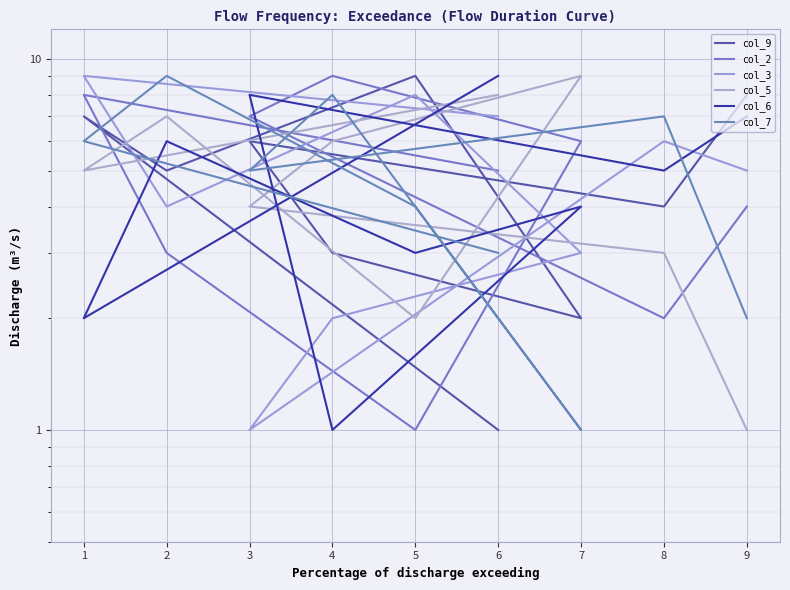

What is the difference between the maximum and minimum values in the col_7 series?

8